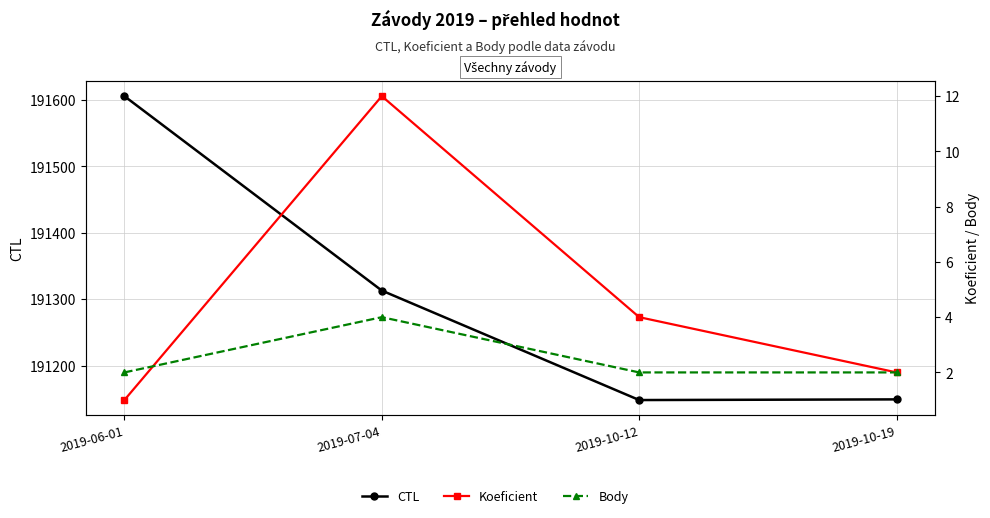

The value of CTL at 2019-10-12 is 191148. True or false?

True